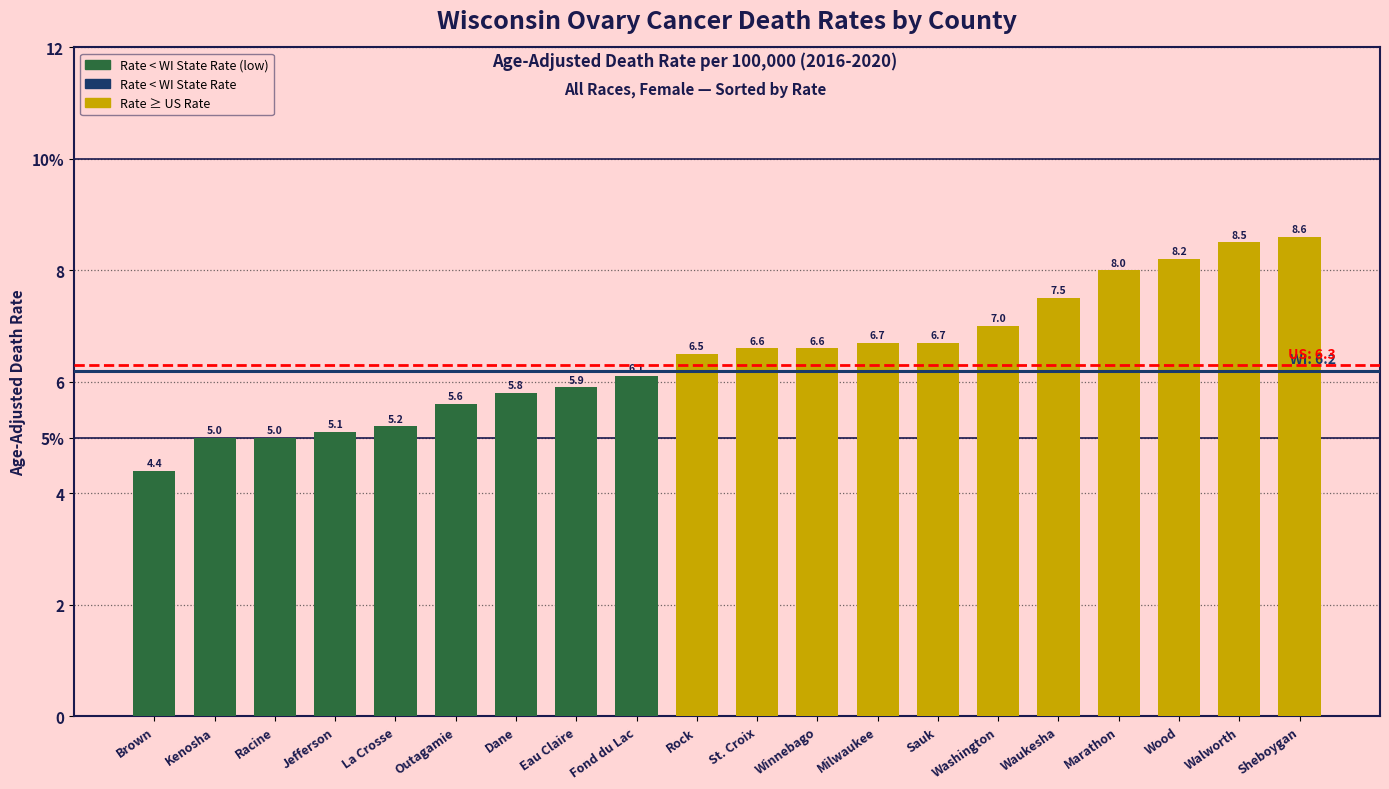

Does the chart contain any negative values?

No